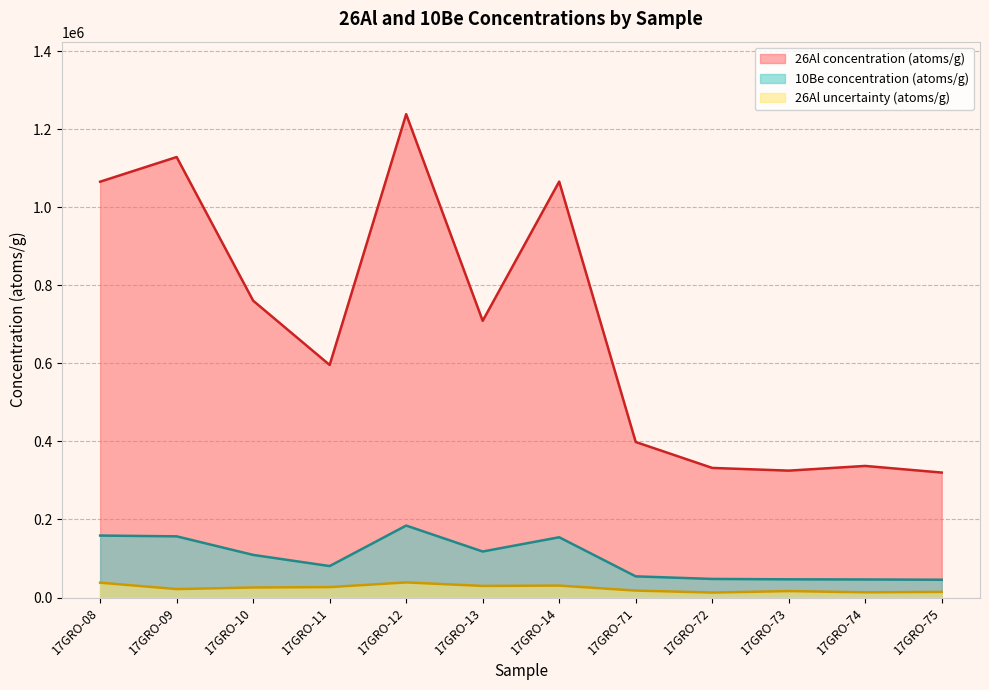

Which category has the lowest value across all series?

17GRO-72